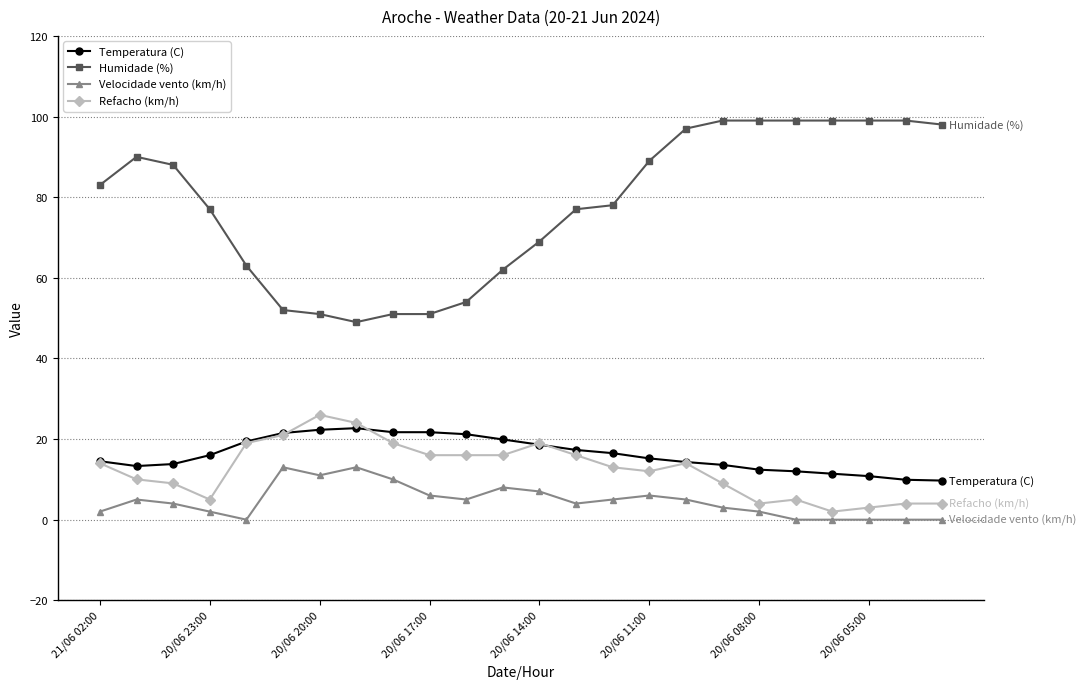

Rank the series by their maximum value, from lowest to highest.

Velocidade vento (km/h), Temperatura (C), Refacho (km/h), Humidade (%)